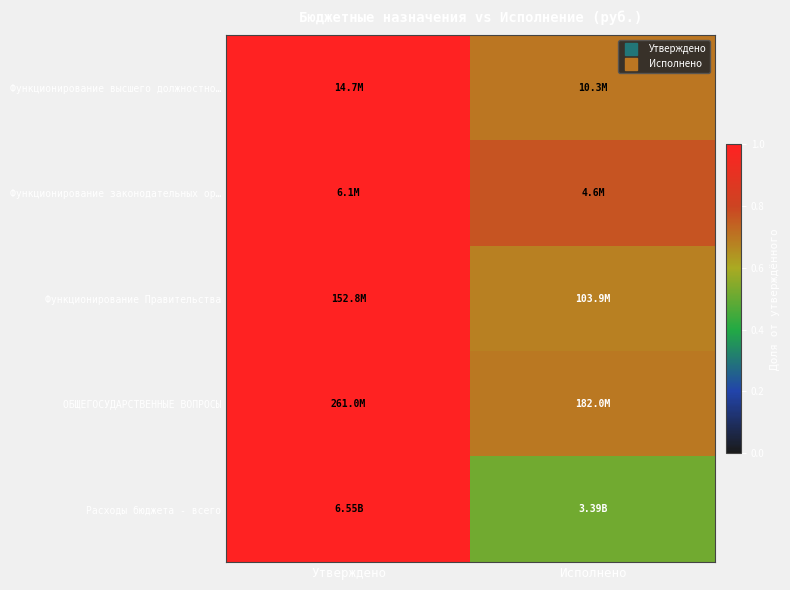

Which label corresponds to the smallest value in the chart?

Исполнено